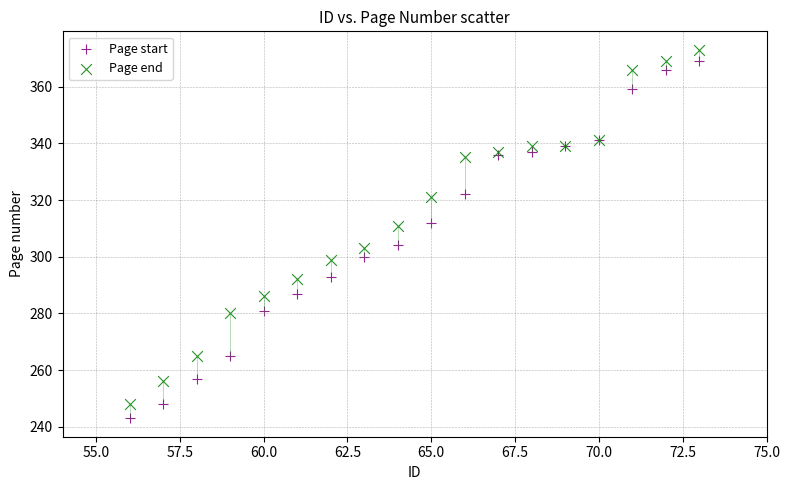

What is the X range (max minus min) for the scatter plot?

17